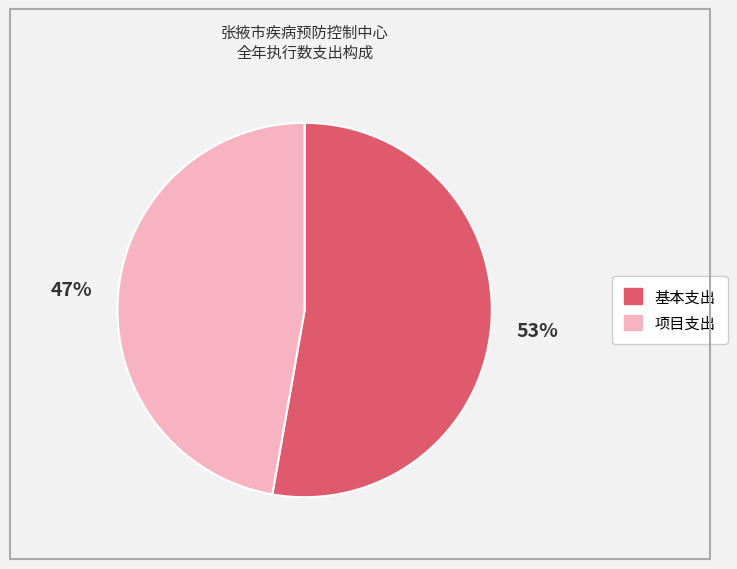

Which category has the biggest portion of the pie?

基本支出